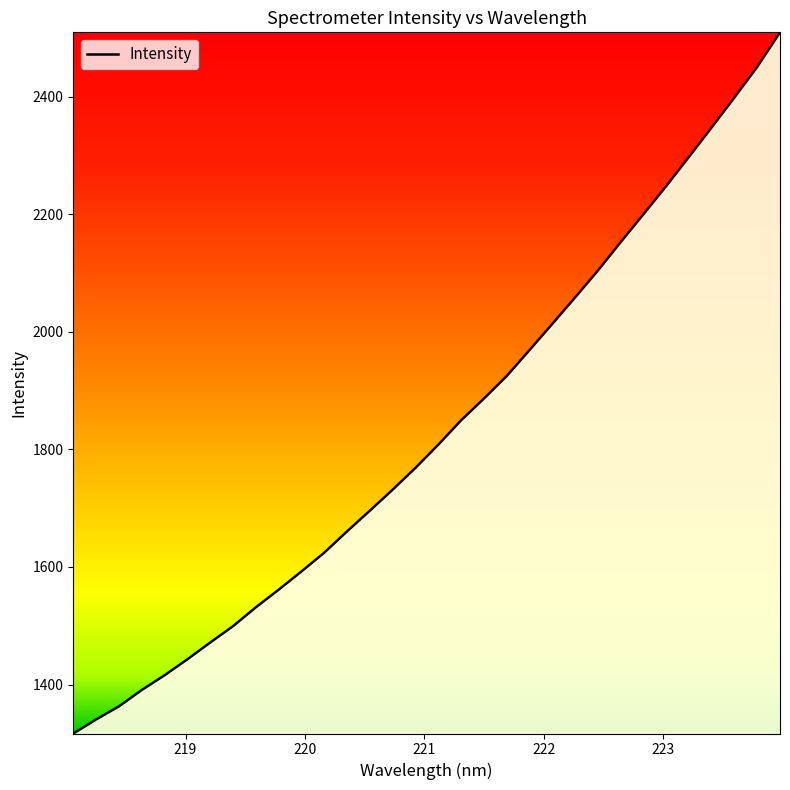

What is the difference between the maximum and minimum values?

1192.5